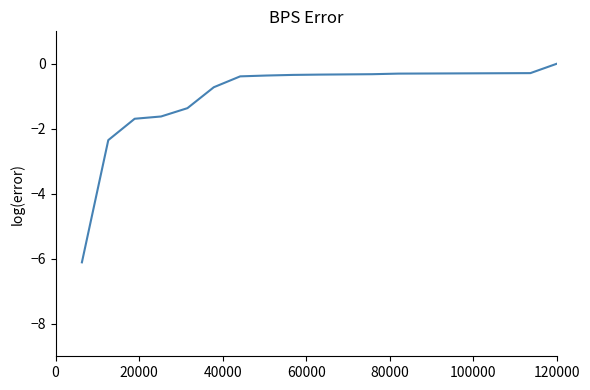

What is the difference between the maximum and minimum values?

6.1